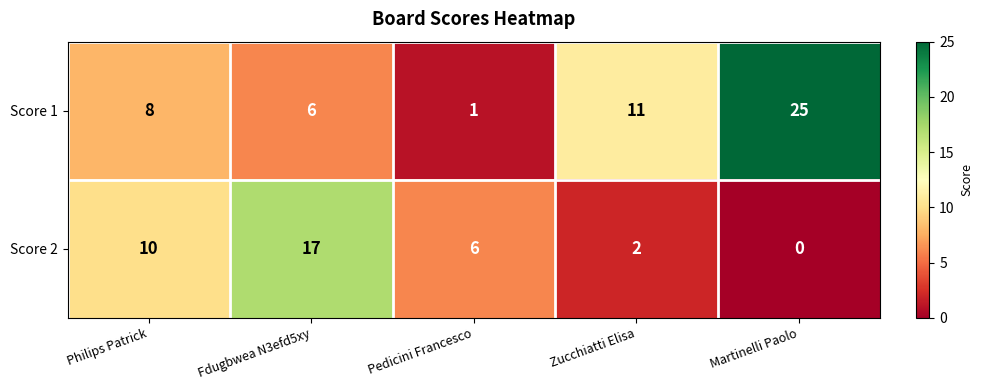

Count the number of categories in the chart.

5